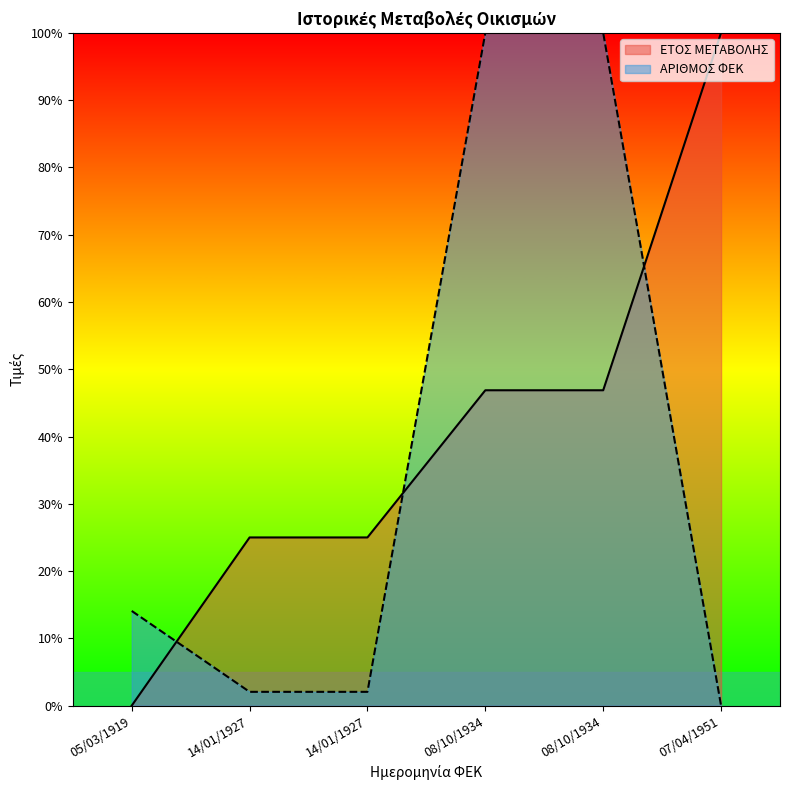

At which category is the sum across all series the highest?

08/10/1934